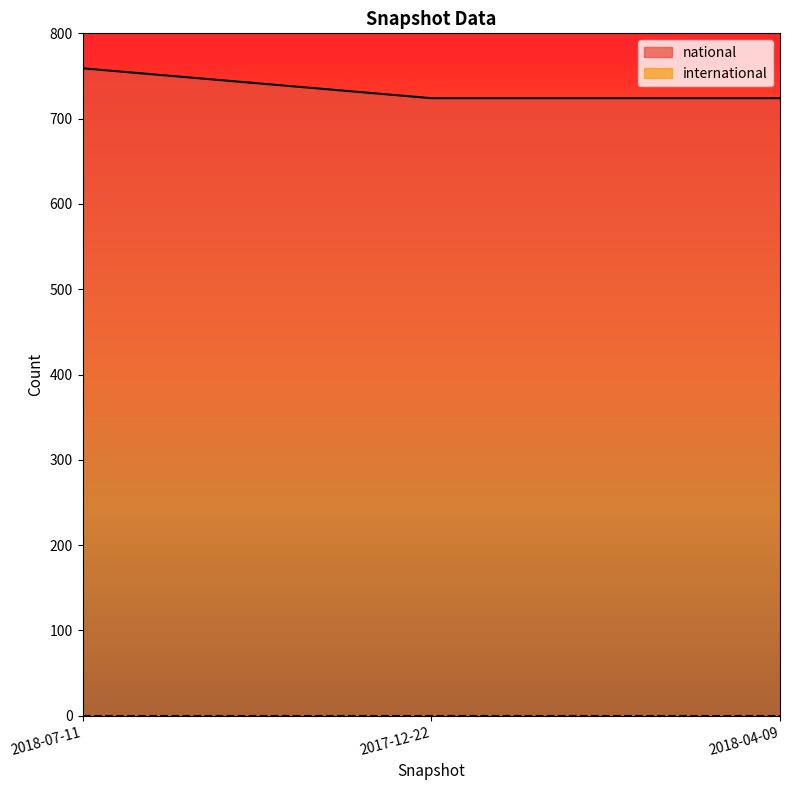

What is the value of the 3rd point from the left?

724